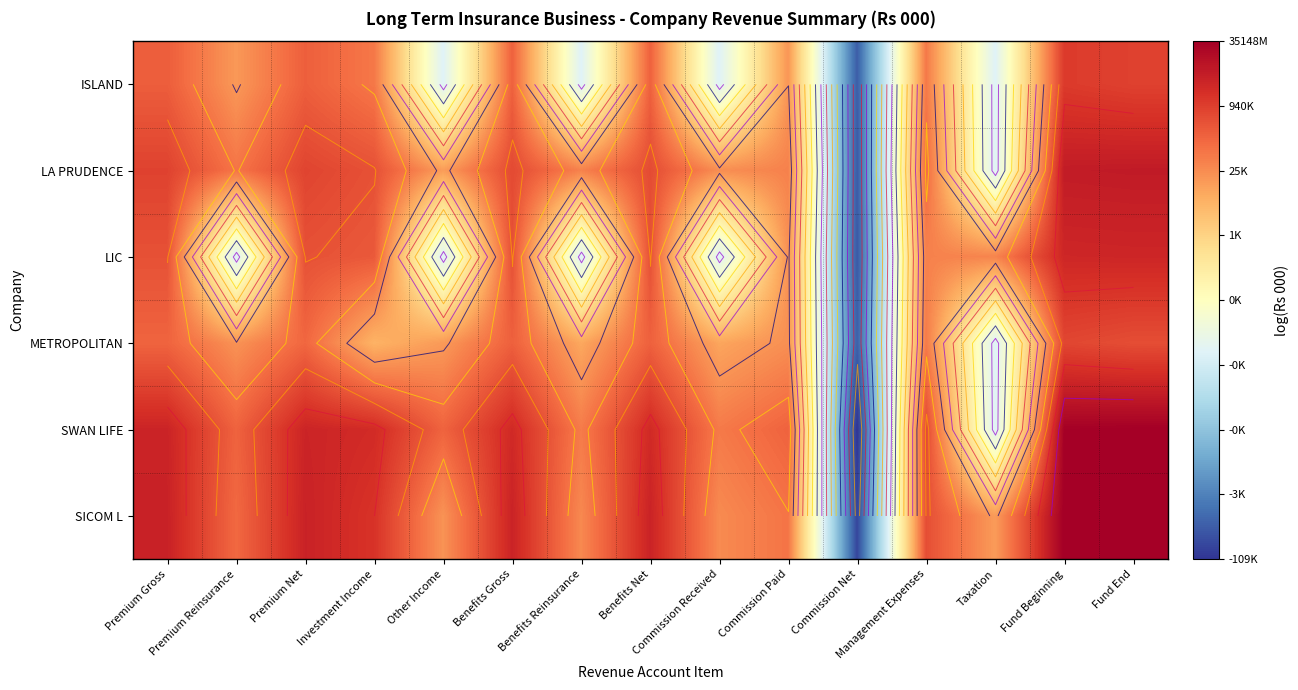

At which category does the chart reach its peak across all series?

Fund Beginning